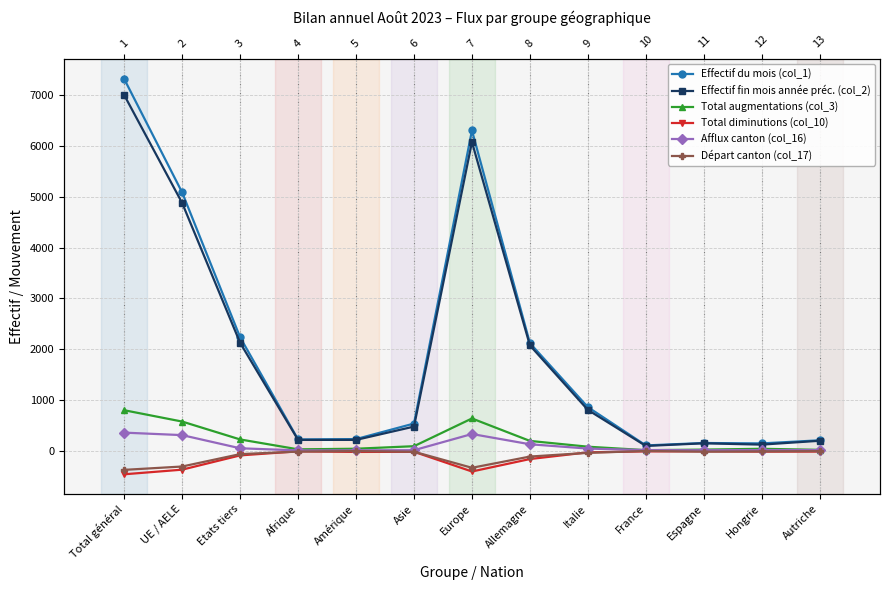

What is the greatest value displayed?

7319